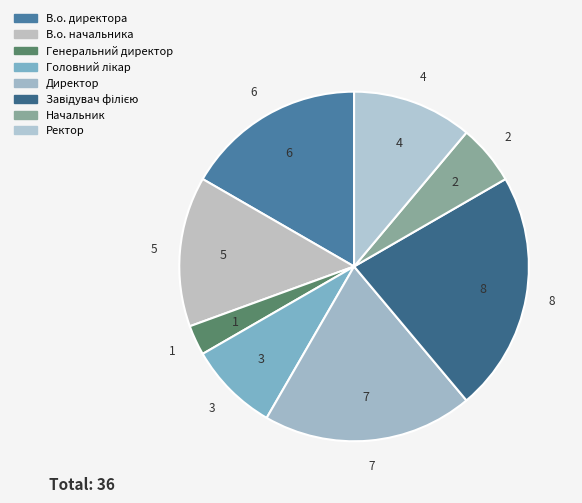

True or false: В.о. начальника accounts for 14% of the total.

True